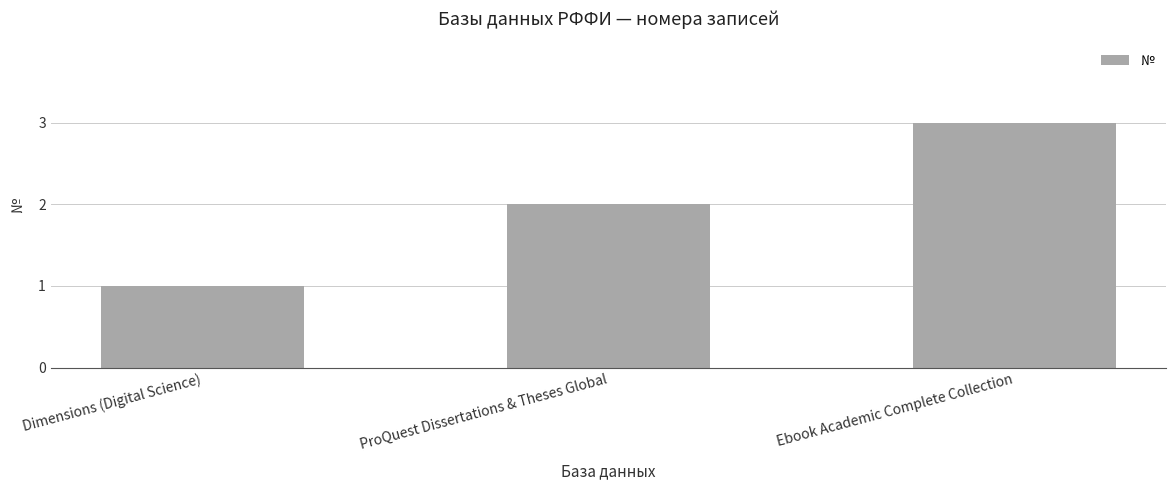

At which category does the chart reach its peak across all series?

Ebook Academic Complete Collection